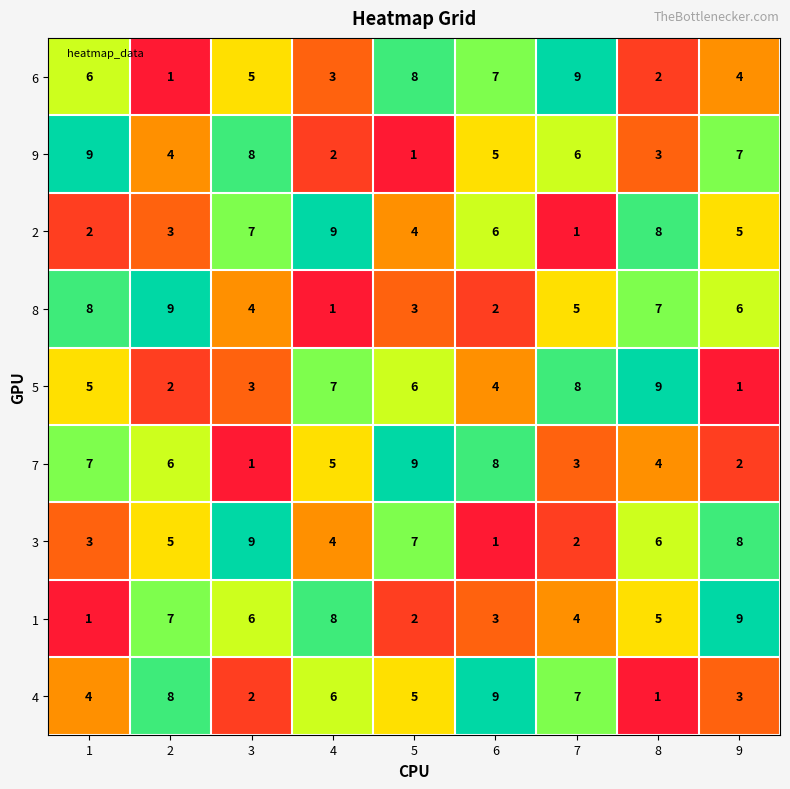

The 6 series shows 3 at 4. True or false?

True